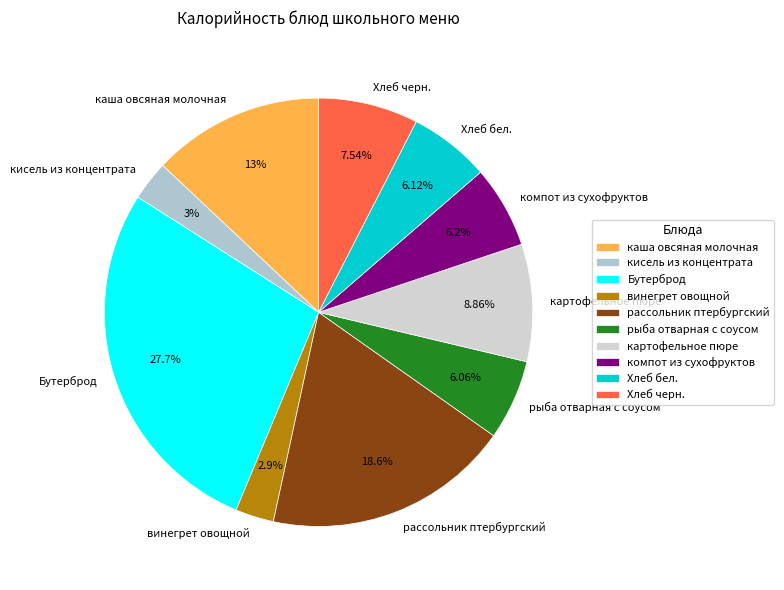

To the nearest percent, what percentage of the pie is рассольник птербургский?

19%